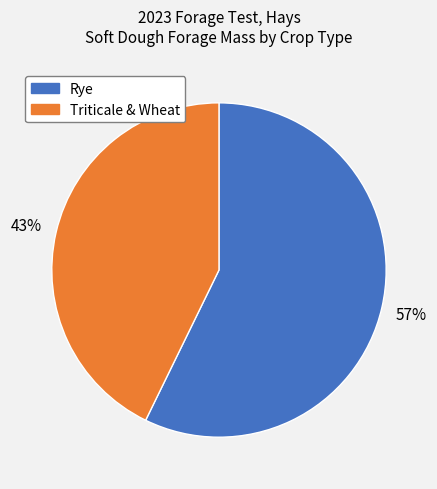

Rank the categories by value from lowest to highest.

Triticale & Wheat, Rye